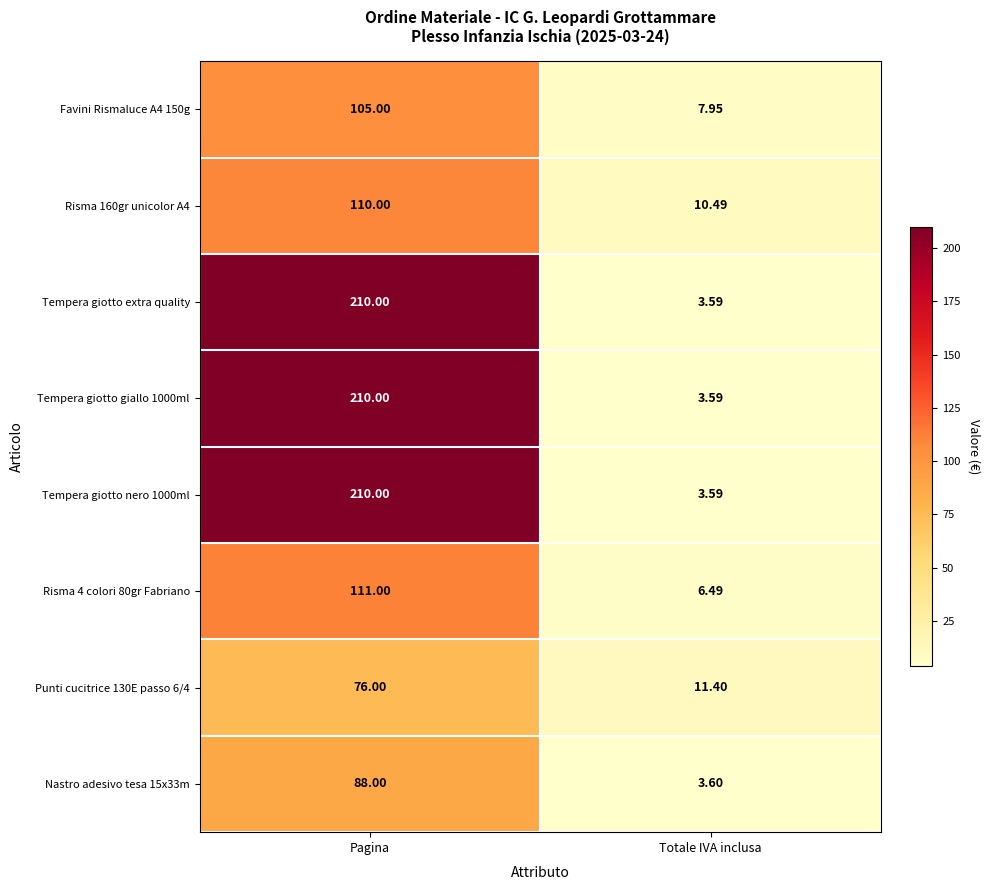

Is the value of Tempera giotto extra quality at Totale IVA inclusa greater than the value of Risma 4 colori 80gr Fabriano at Totale IVA inclusa?

No